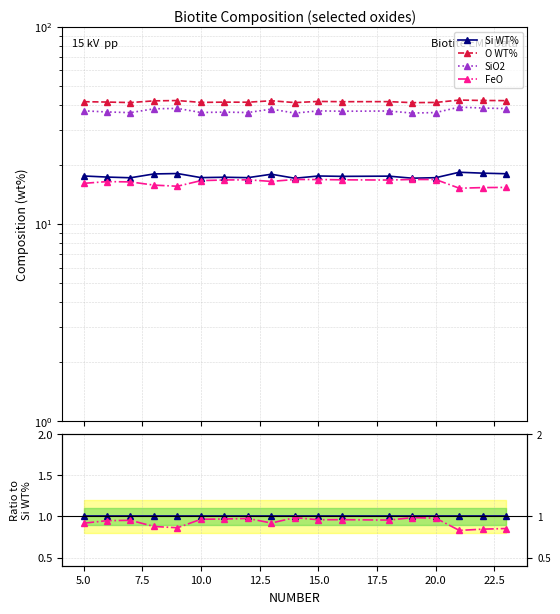

At how many categories does at least one series exceed 0?

18